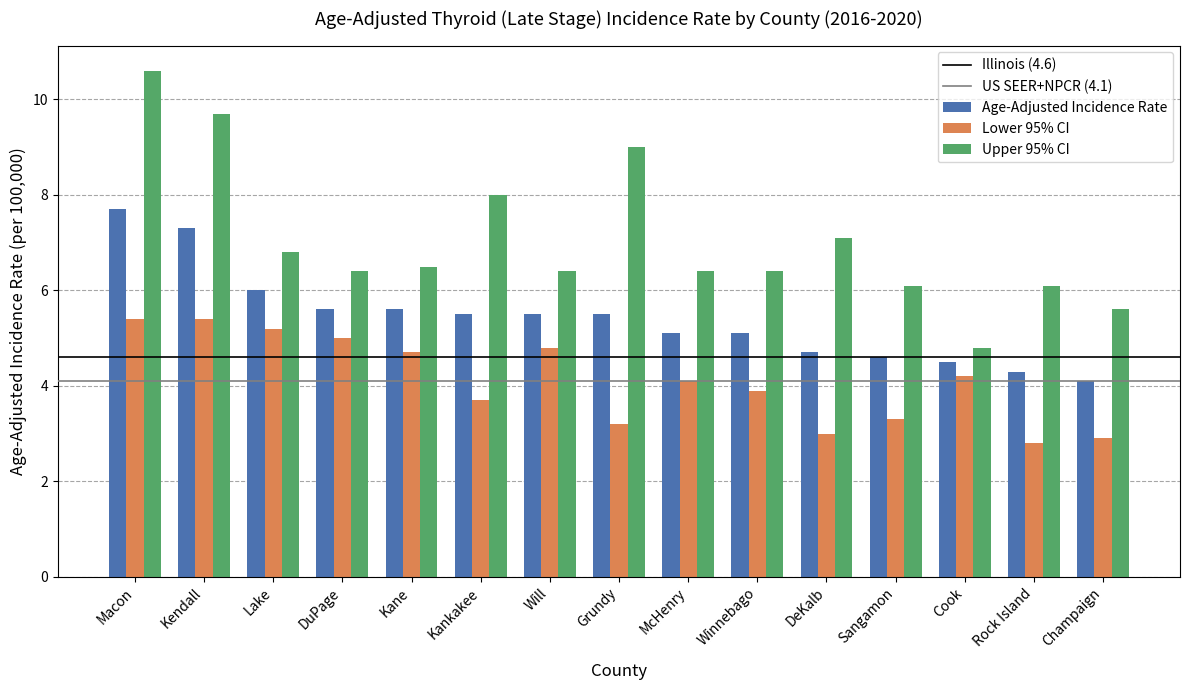

Reading right to left, list all the values displayed in this chart.

Age-Adjusted Incidence Rate: 4.1	4.3	4.5	4.6	4.7	5.1	5.1	5.5	5.5	5.5	5.6	5.6	6.0	7.3	7.7
Lower 95% CI: 2.9	2.8	4.2	3.3	3.0	3.9	4.1	3.2	4.8	3.7	4.7	5.0	5.2	5.4	5.4
Upper 95% CI: 5.6	6.1	4.8	6.1	7.1	6.4	6.4	9.0	6.4	8.0	6.5	6.4	6.8	9.7	10.6